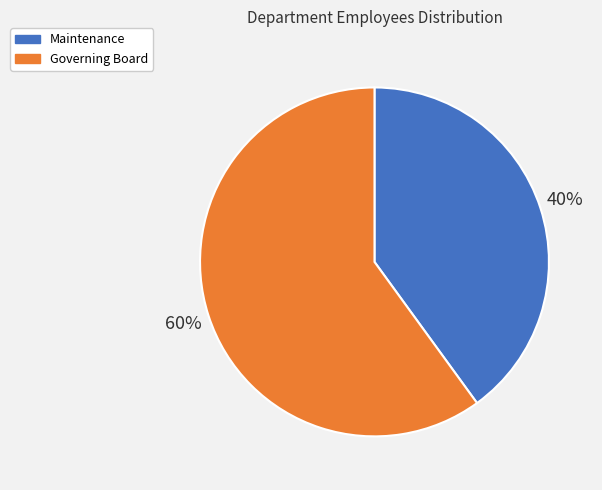

Which slice is the smallest?

Maintenance